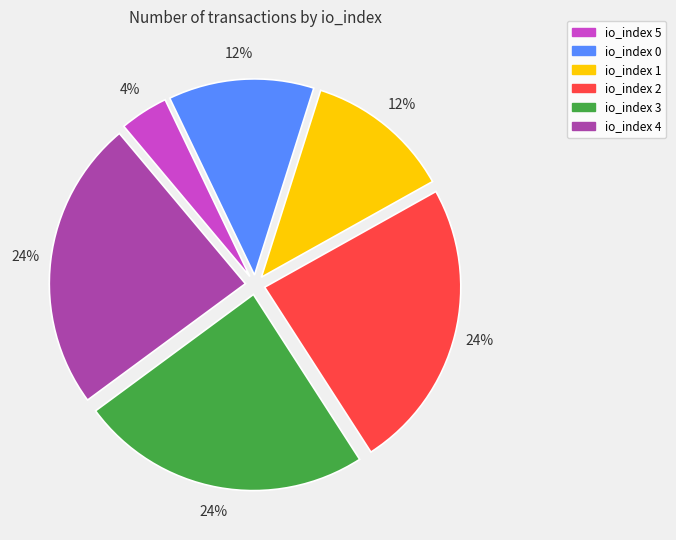

True or false: io_index 4 accounts for 24% of the total.

True